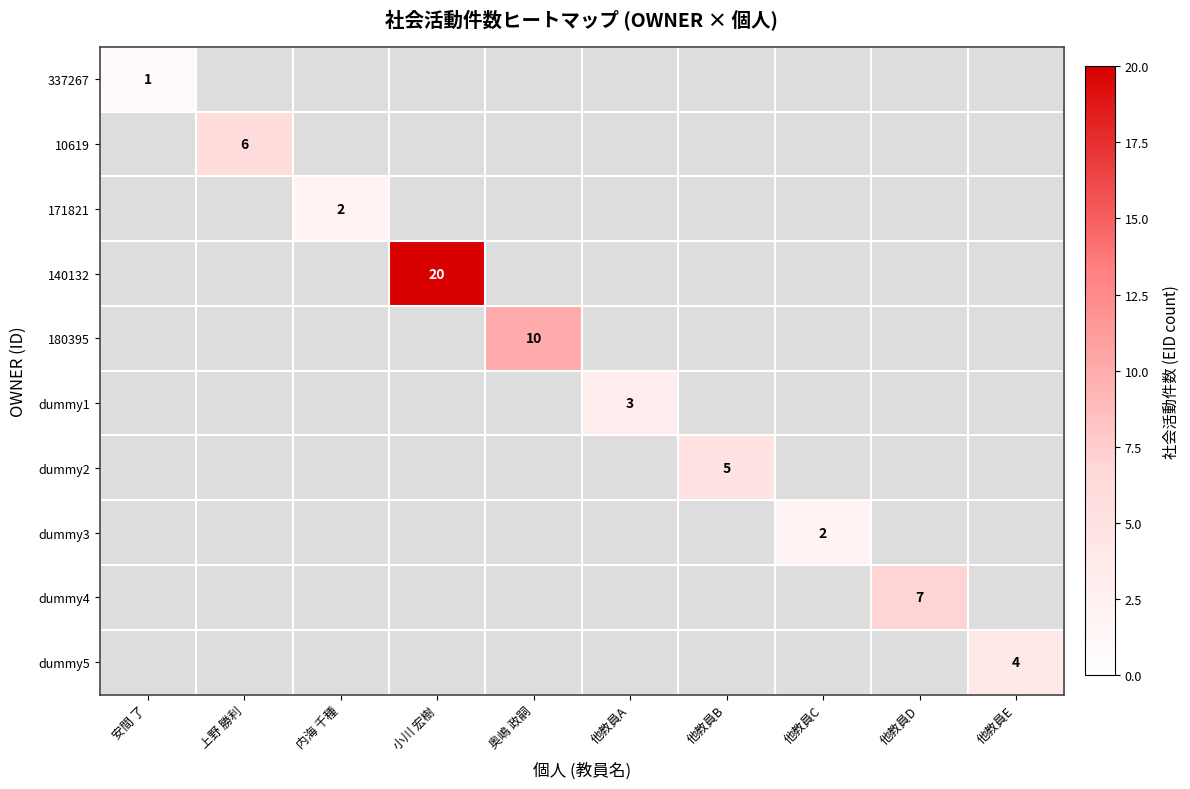

True or false: 140132 has a value of 5 at 小川 宏樹.

False